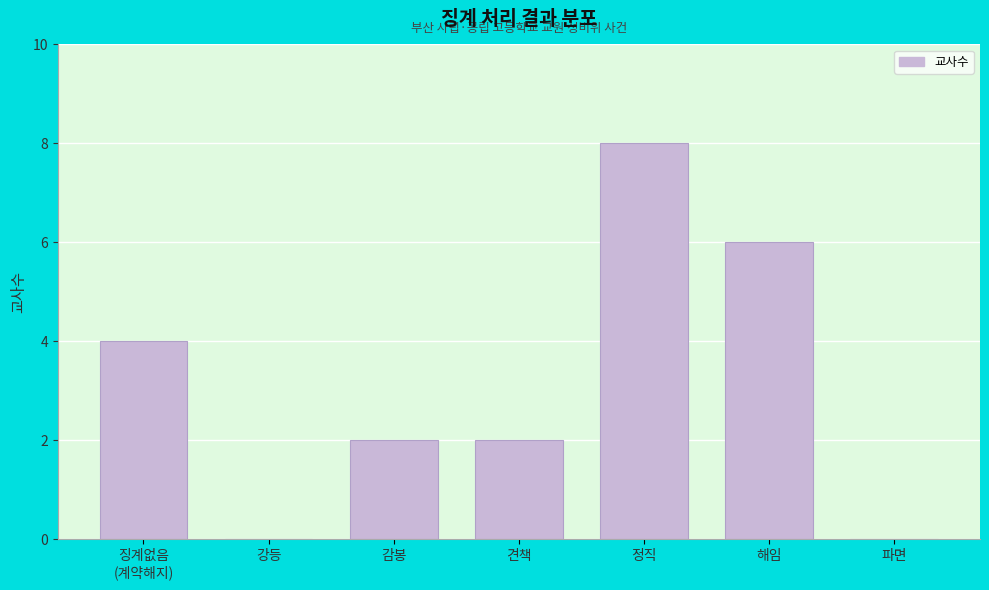

What is the sum of the values at 파면 and 해임?

6